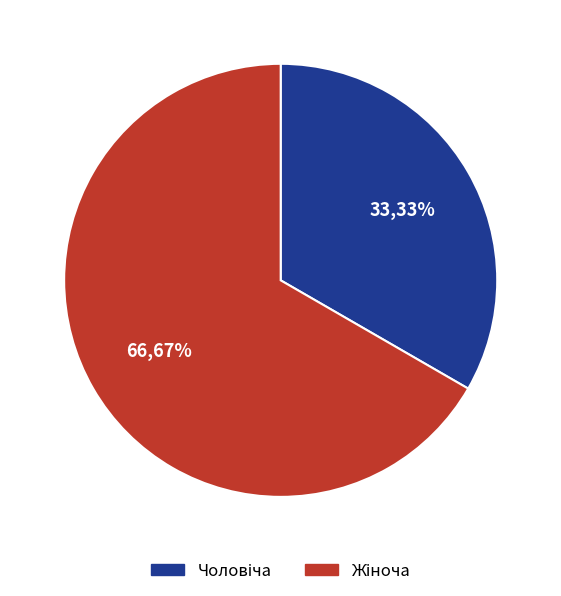

How many slices are in this pie chart?

2